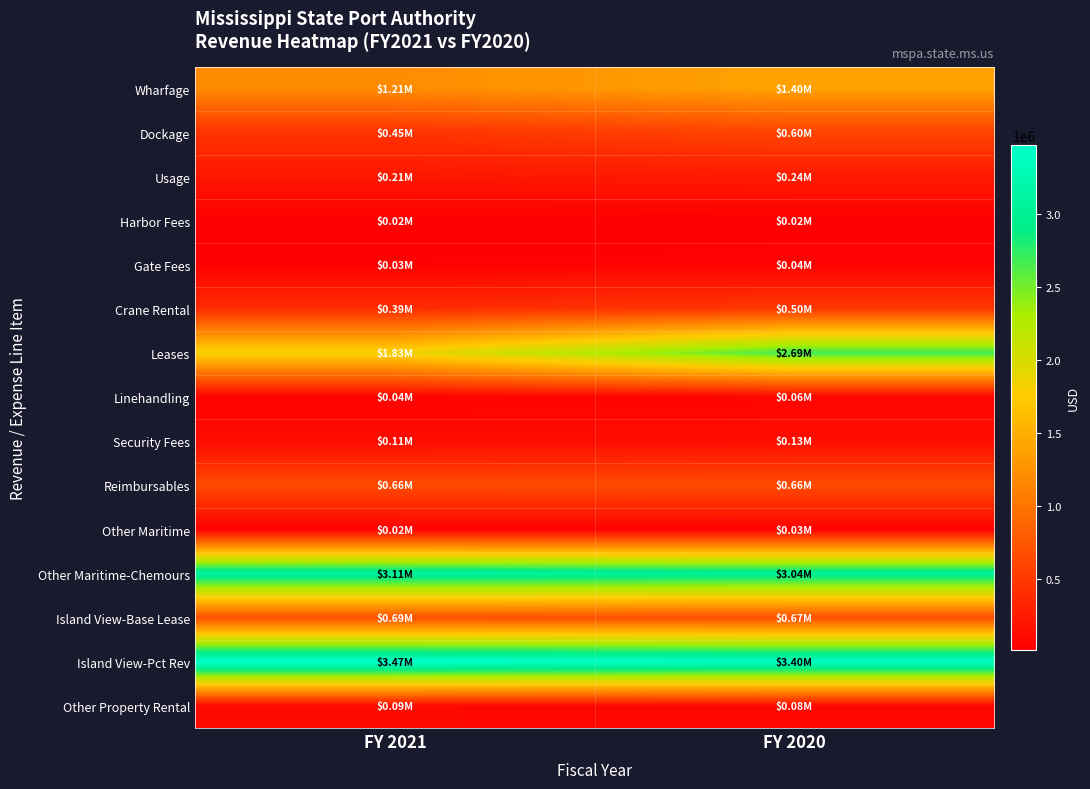

Reading left to right, extract all data points from this chart.

Wharfage: FY 2021=1208361	FY 2020=1398127
Dockage: FY 2021=452840	FY 2020=599711
Usage: FY 2021=214191	FY 2020=239111
Harbor Fees: FY 2021=15084	FY 2020=18103
Gate Fees: FY 2021=30436	FY 2020=36350
Crane Rental: FY 2021=390825	FY 2020=498347
Leases: FY 2021=1828678	FY 2020=2691569
Linehandling: FY 2021=36662	FY 2020=55808
Security Fees: FY 2021=111771	FY 2020=134242
Reimbursables: FY 2021=655879	FY 2020=660470
Other Maritime: FY 2021=20026	FY 2020=25576
Other Maritime-Chemours: FY 2021=3107038	FY 2020=3037975
Island View-Base Lease: FY 2021=688126	FY 2020=674633
Island View-Pct Rev: FY 2021=3473820	FY 2020=3400254
Other Property Rental: FY 2021=90998	FY 2020=81473